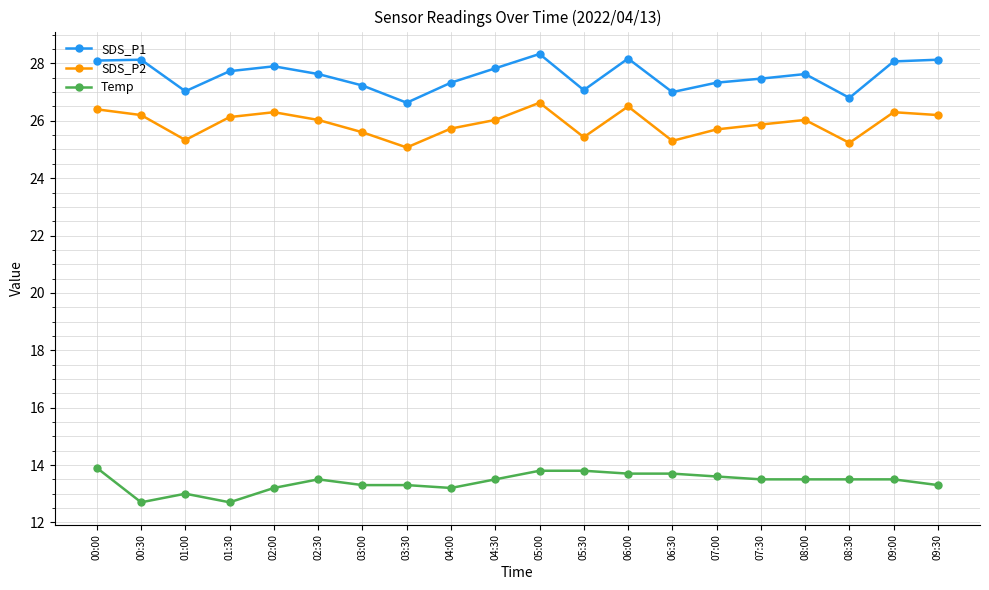

Is the value of SDS_P2 at 03:00 greater than the value of Temp at 04:00?

Yes